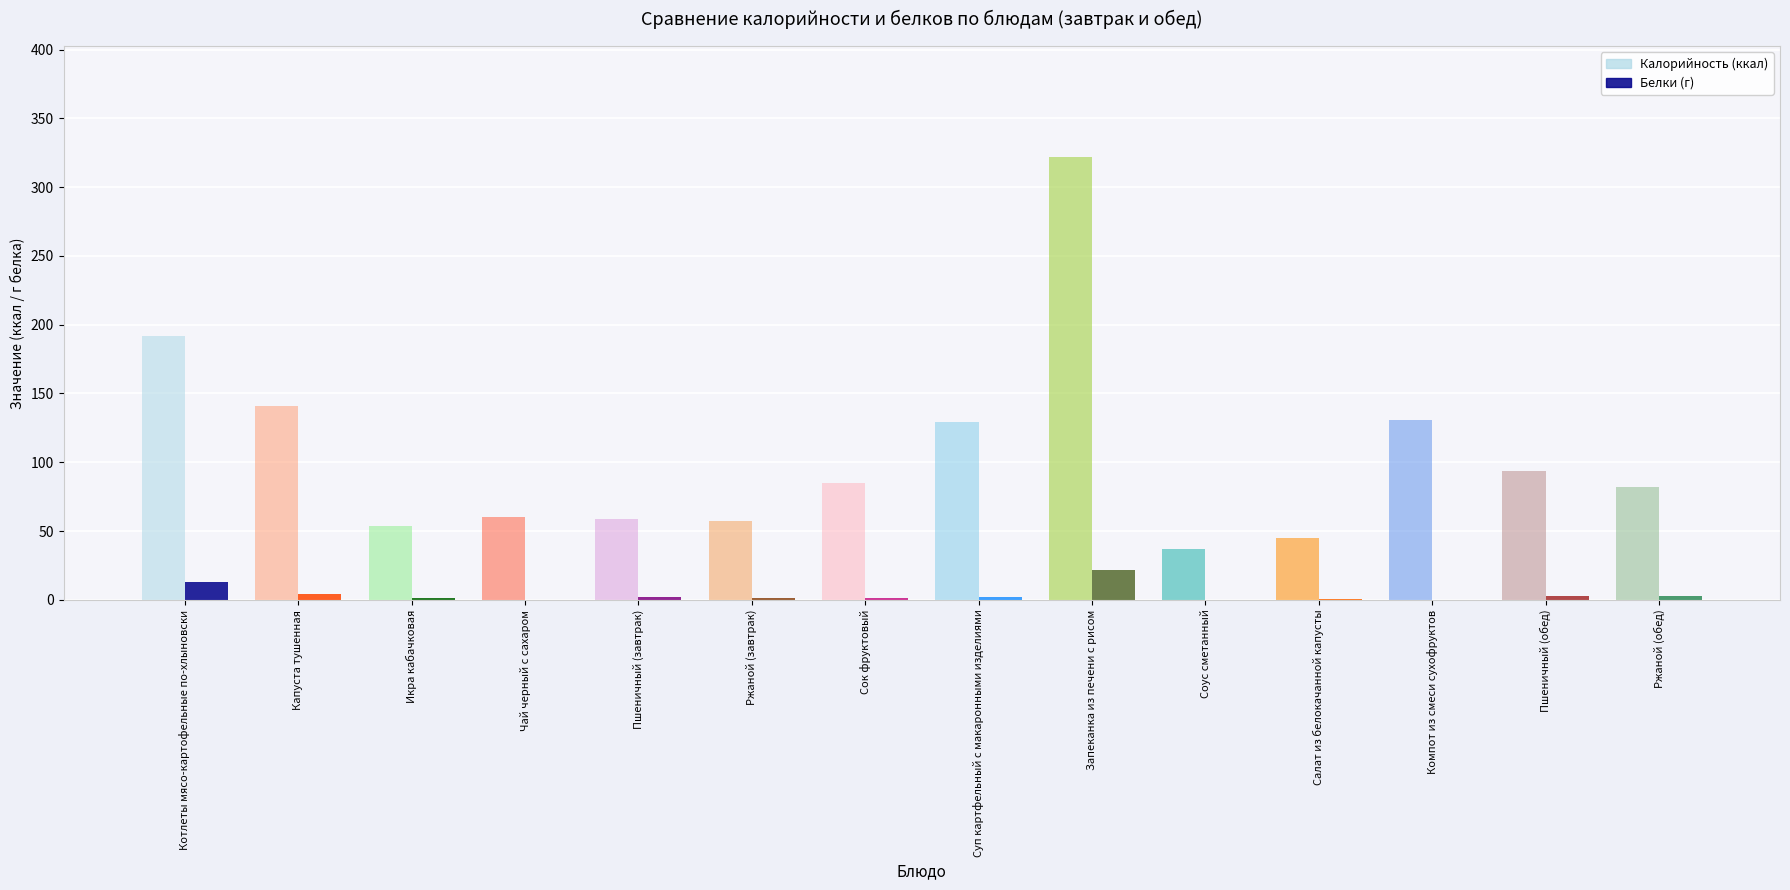

What is the total value across all series at Котлеты мясо-картофельные по-хлыновски?

205.0